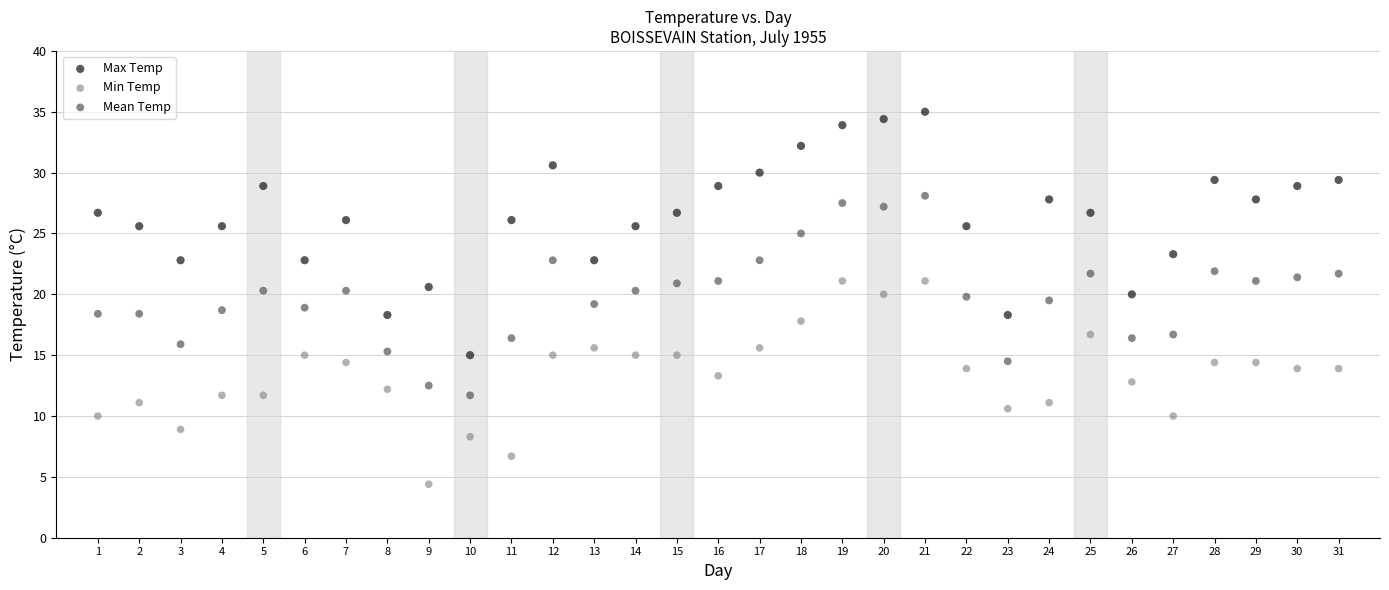

Across all data points, what is the range of X values (max minus min)?

30.0